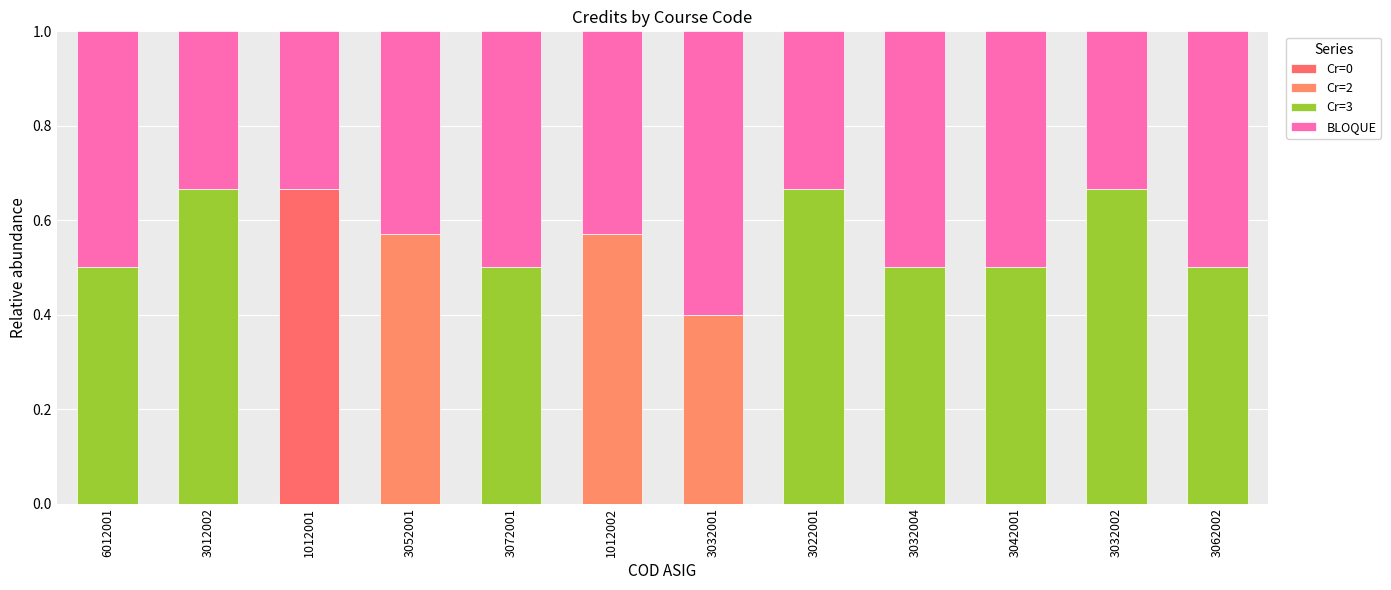

What is the total value across all series at 1012002?

1.0